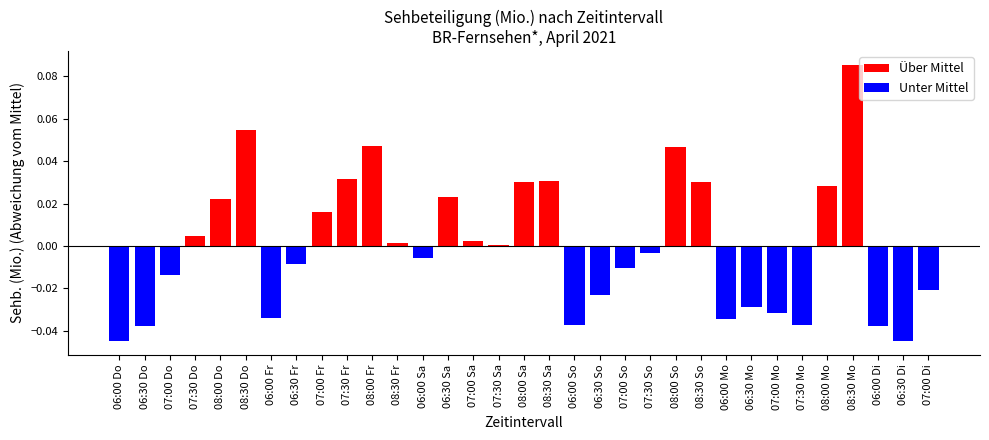

Which label corresponds to the largest value in the chart?

08:30 Mo